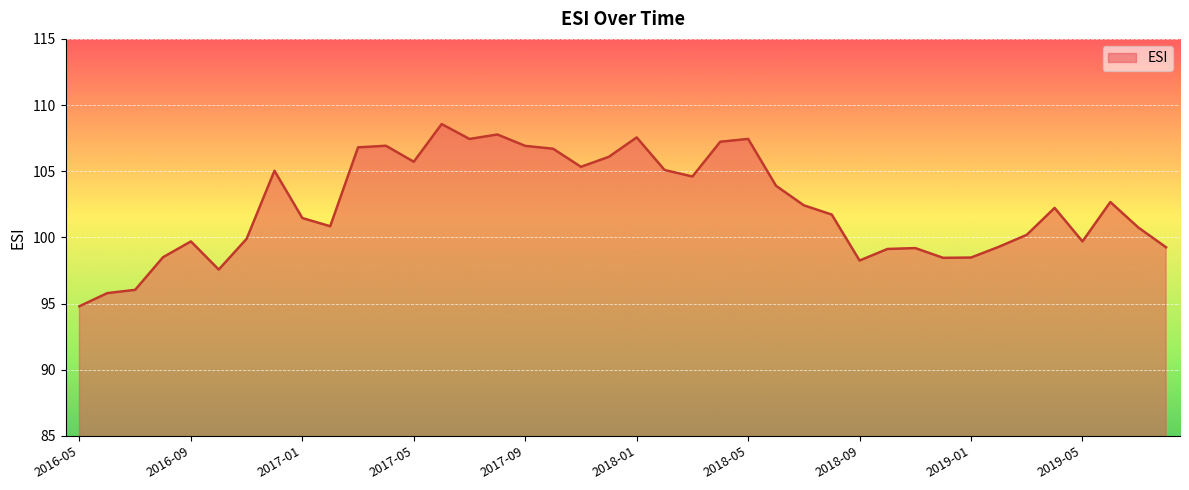

What is the maximum value shown in the chart?

108.6